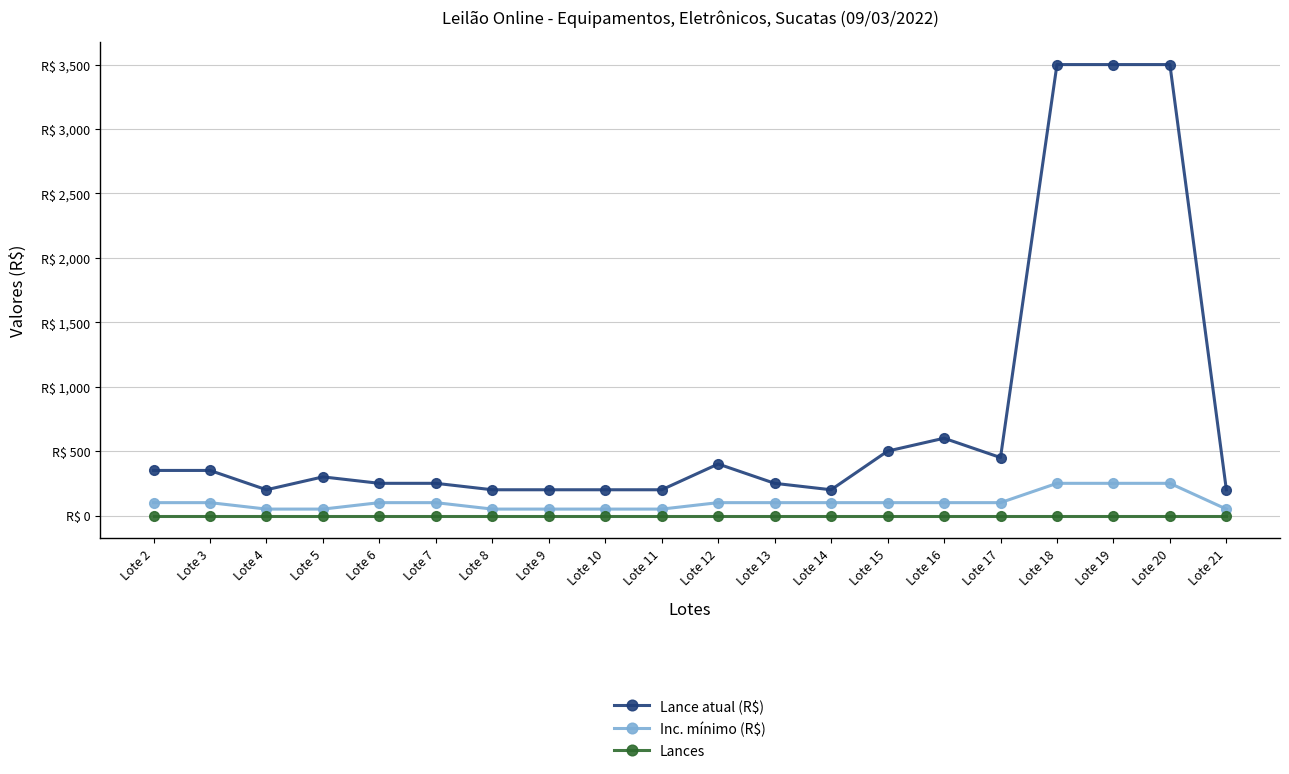

What are all the series names shown in the legend?

Lance atual (R$), Inc. mínimo (R$), Lances